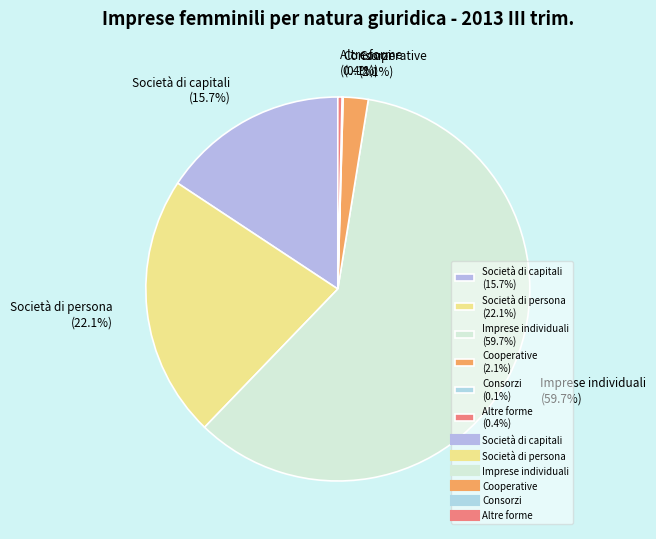

What is the ratio of the value at Società di capitali to the value at Società di persona?

0.7